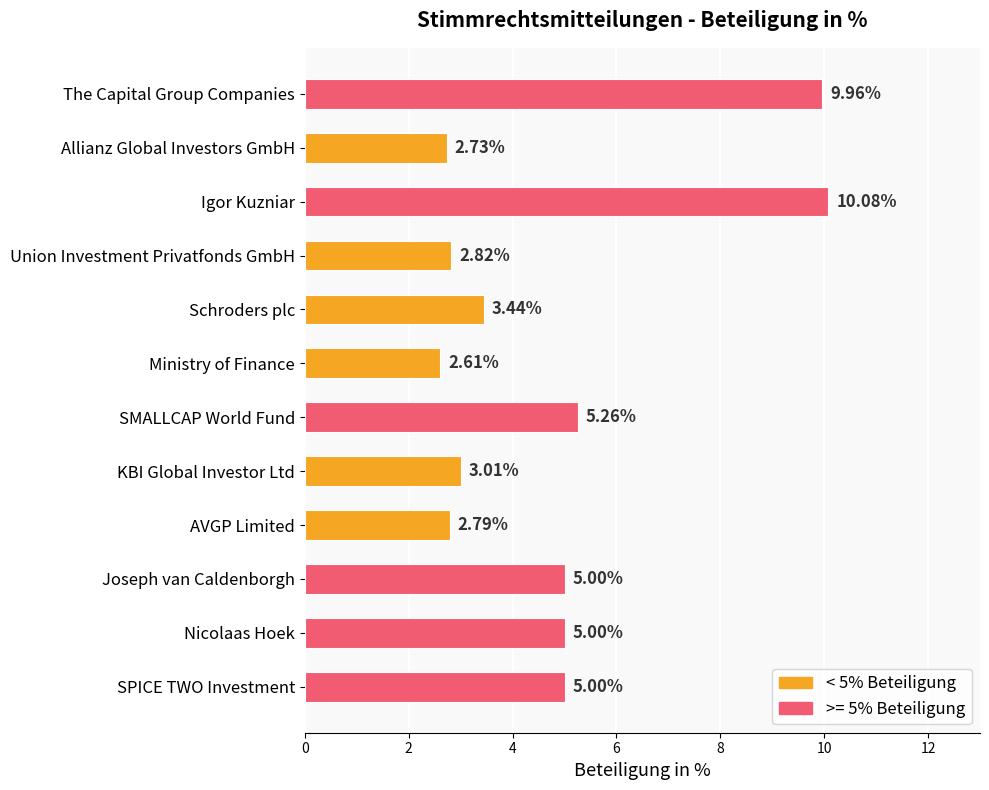

Count the number of data series in this chart.

1